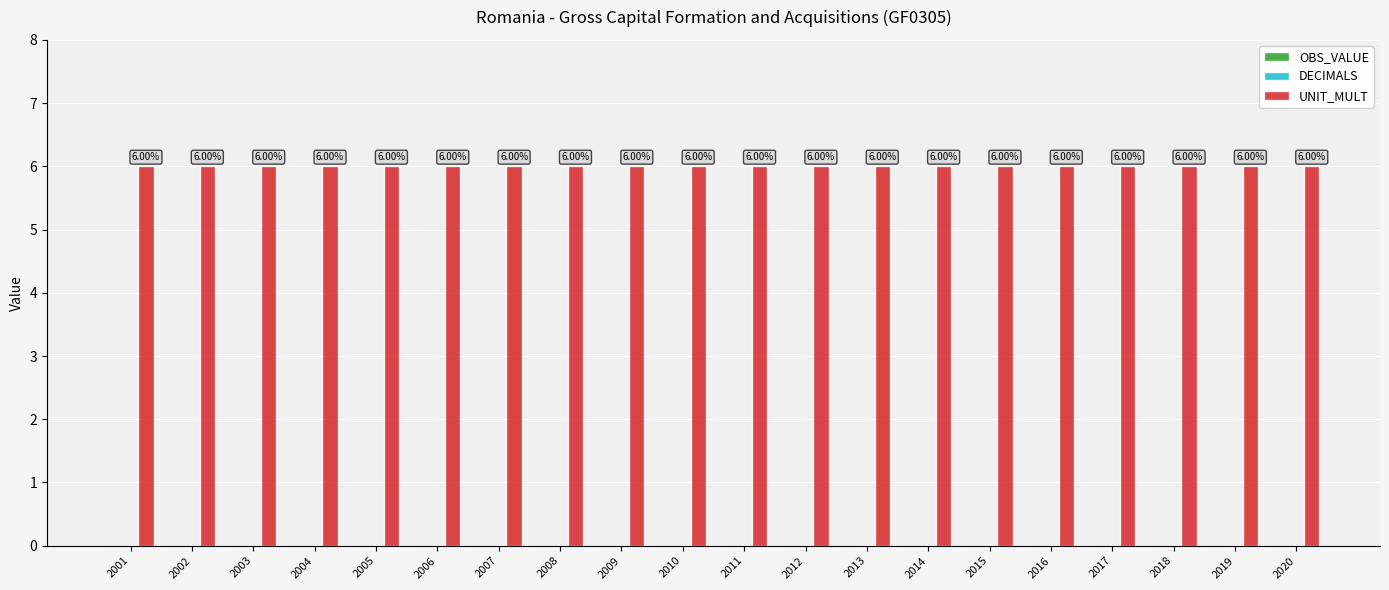

Reading left to right, extract all data points from this chart.

OBS_VALUE: 2001=0	2002=0	2003=0	2004=0	2005=0	2006=0	2007=0	2008=0	2009=0	2010=0	2011=0	2012=0	2013=0	2014=0	2015=0	2016=0	2017=0	2018=0	2019=0	2020=0
DECIMALS: 2001=0	2002=0	2003=0	2004=0	2005=0	2006=0	2007=0	2008=0	2009=0	2010=0	2011=0	2012=0	2013=0	2014=0	2015=0	2016=0	2017=0	2018=0	2019=0	2020=0
UNIT_MULT: 2001=6	2002=6	2003=6	2004=6	2005=6	2006=6	2007=6	2008=6	2009=6	2010=6	2011=6	2012=6	2013=6	2014=6	2015=6	2016=6	2017=6	2018=6	2019=6	2020=6